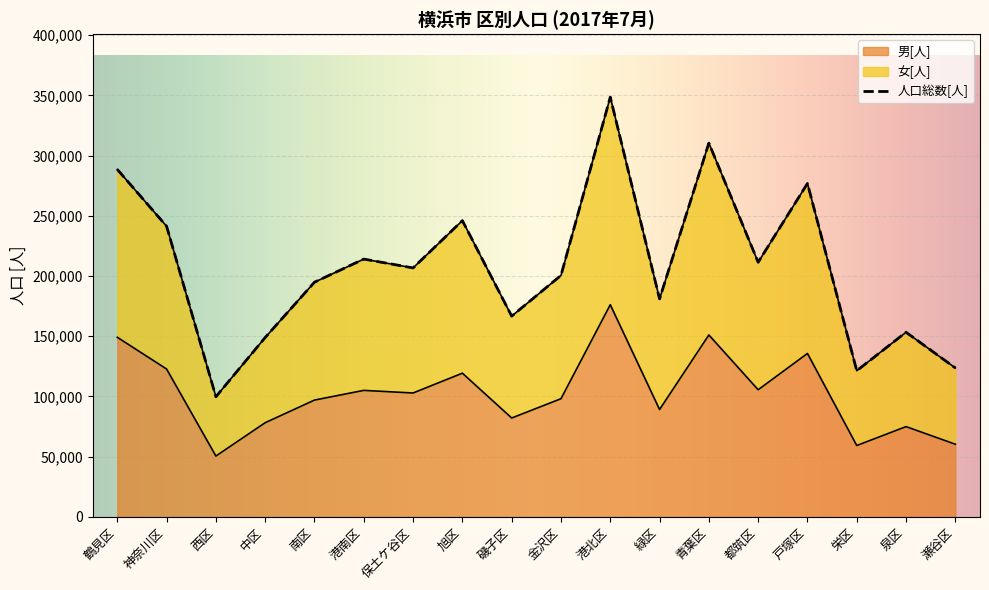

What is the difference between the 男[人] values at 緑区 and 西区?

38642